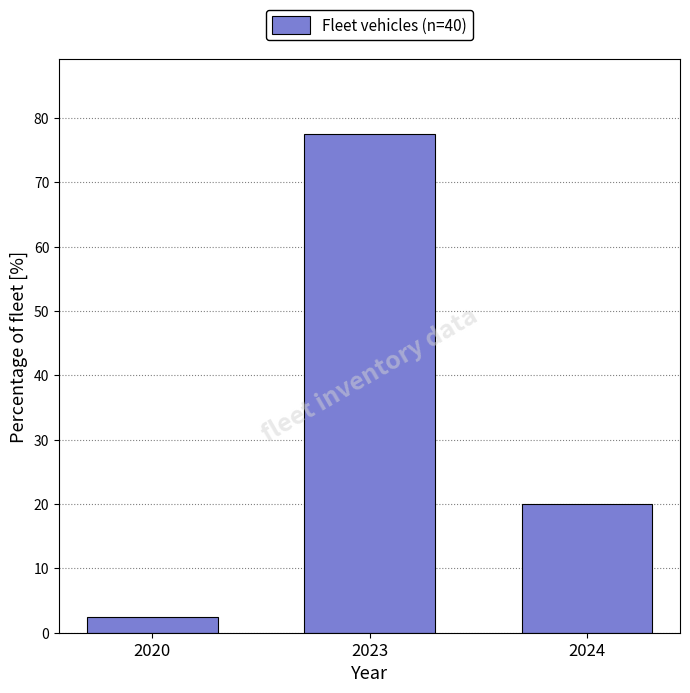

Reading right to left, what are all the values shown in this chart?

2024=20.0	2023=77.5	2020=2.5